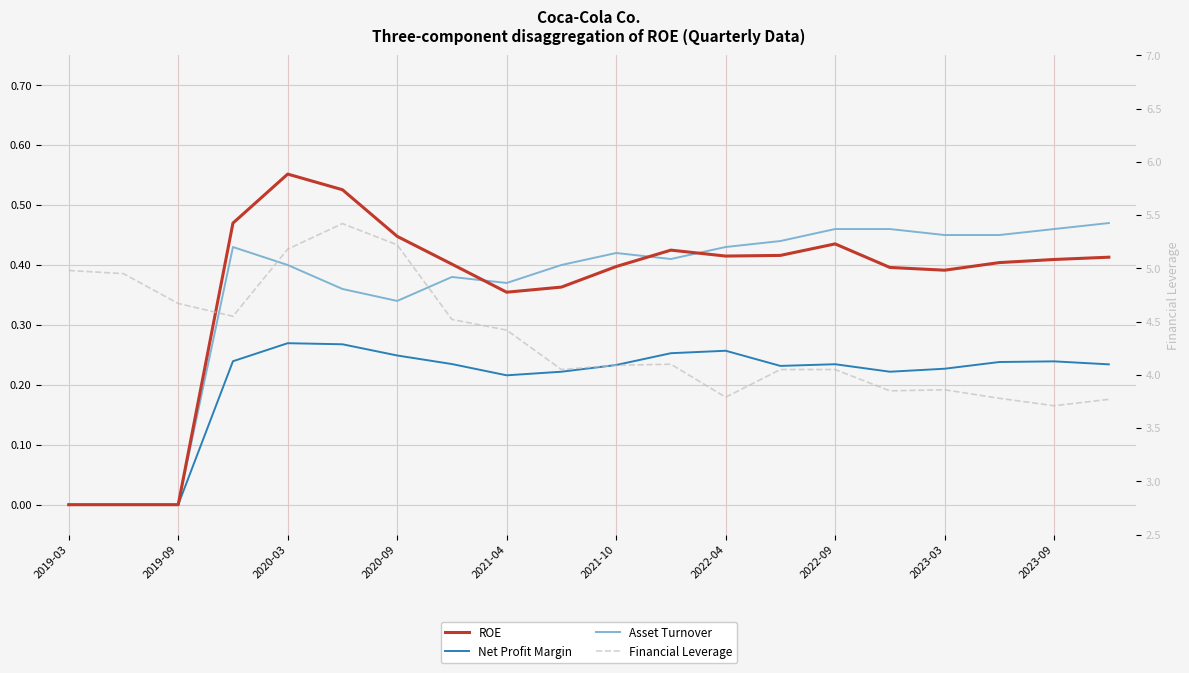

True or false: Net Profit Margin has a value of 0.4 at 2021-10.

False